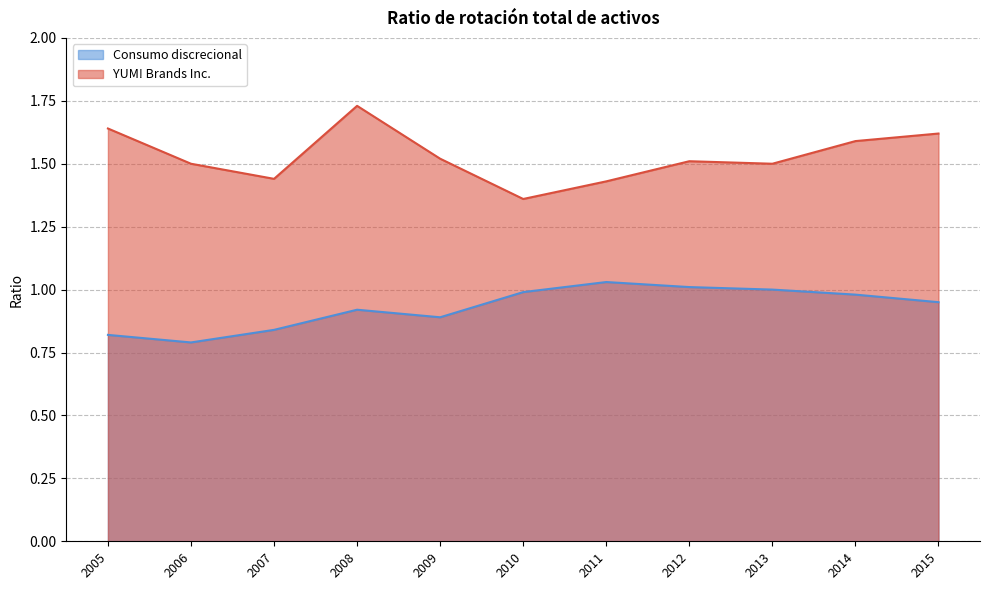

What is the sum of the Consumo discrecional values at 2011 and 2015?

2.0